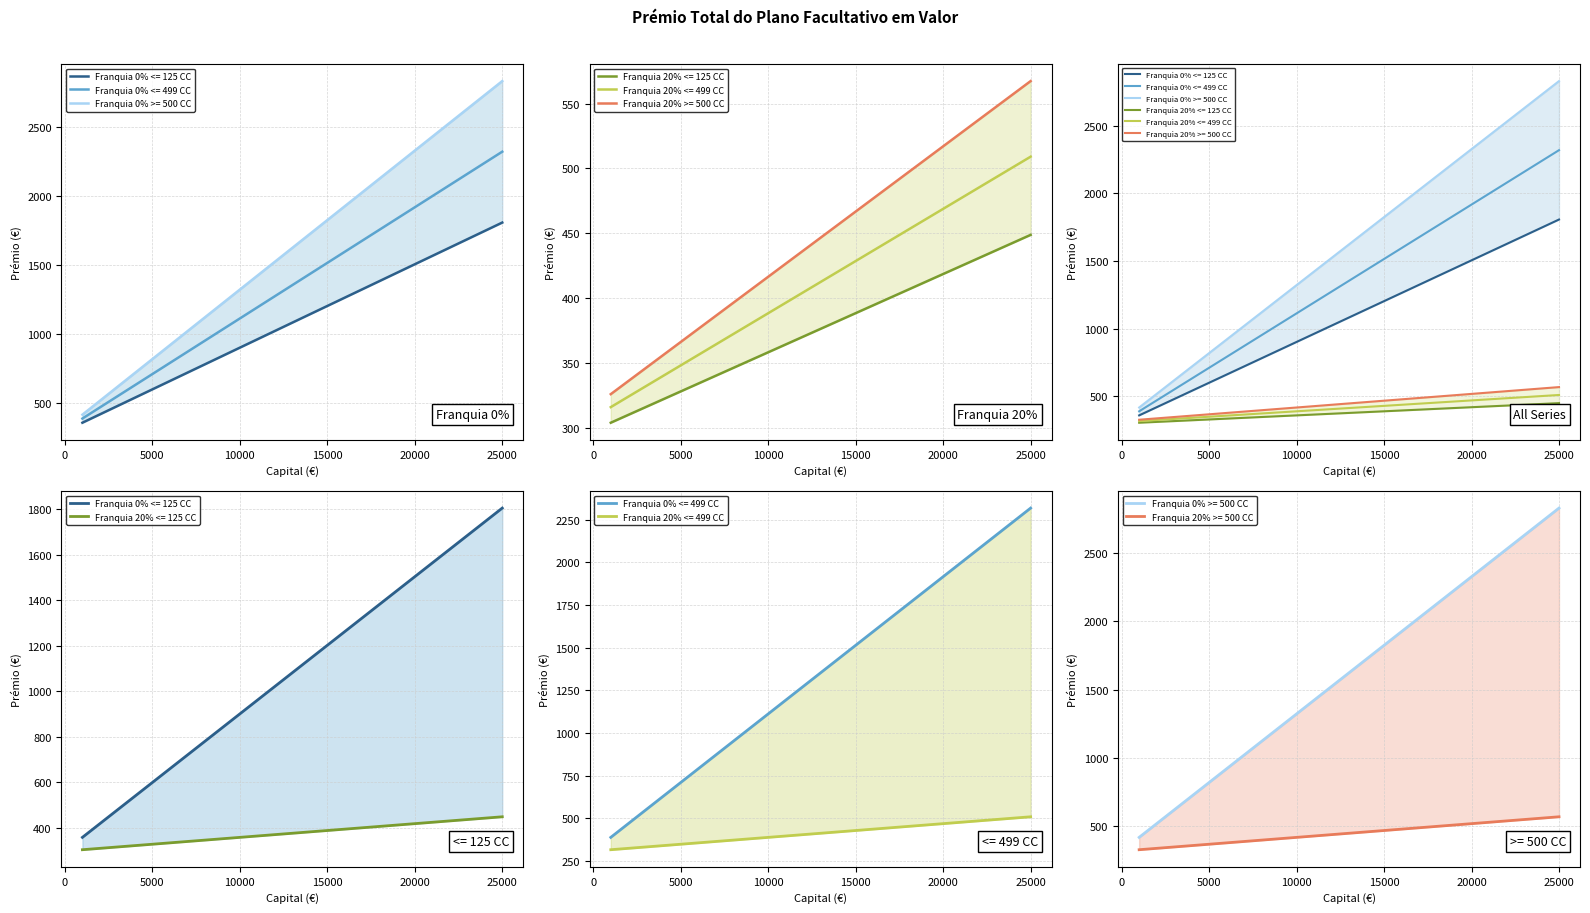

True or false: Franquia 0% >= 500 CC and Franquia 20% <= 125 CC cross at least once.

False